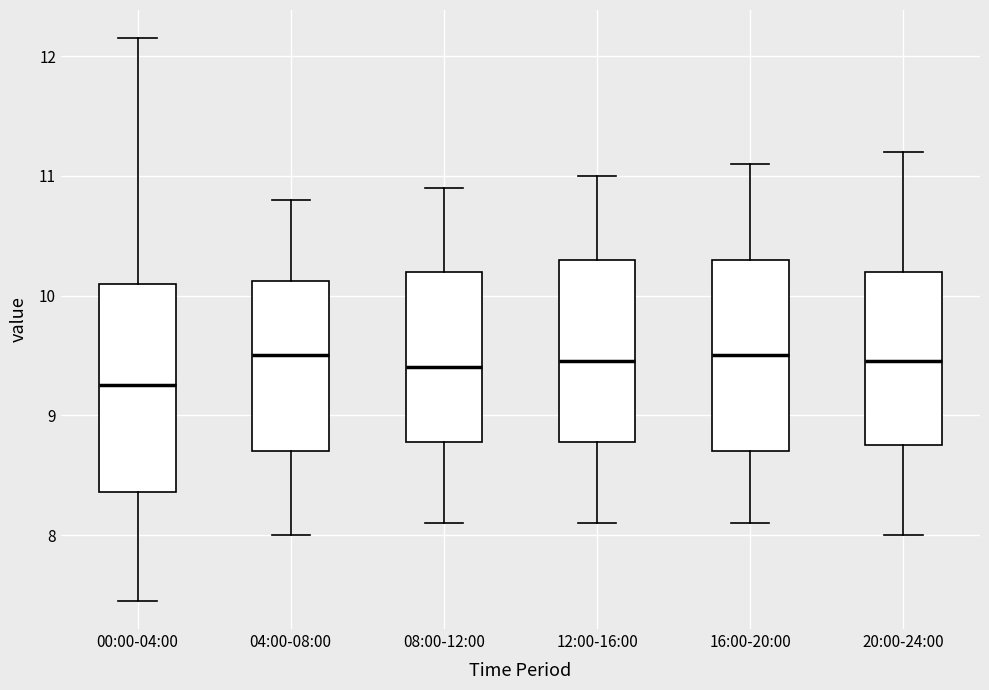

Reading left to right, read every box against the y-axis: the position of its median line, the range the box covers, and the ends of its whiskers. The values are not printed on the chart, so give them approximately, as read against the axis.

00:00-04:00: median 9.3, box 8.4 to 10.1, whiskers 7.5 to 12.2
04:00-08:00: median 9.5, box 8.7 to 10.1, whiskers 8.0 to 10.8
08:00-12:00: median 9.4, box 8.8 to 10.2, whiskers 8.1 to 10.9
12:00-16:00: median 9.5, box 8.8 to 10.3, whiskers 8.1 to 11.0
16:00-20:00: median 9.5, box 8.7 to 10.3, whiskers 8.1 to 11.1
20:00-24:00: median 9.5, box 8.8 to 10.2, whiskers 8.0 to 11.2